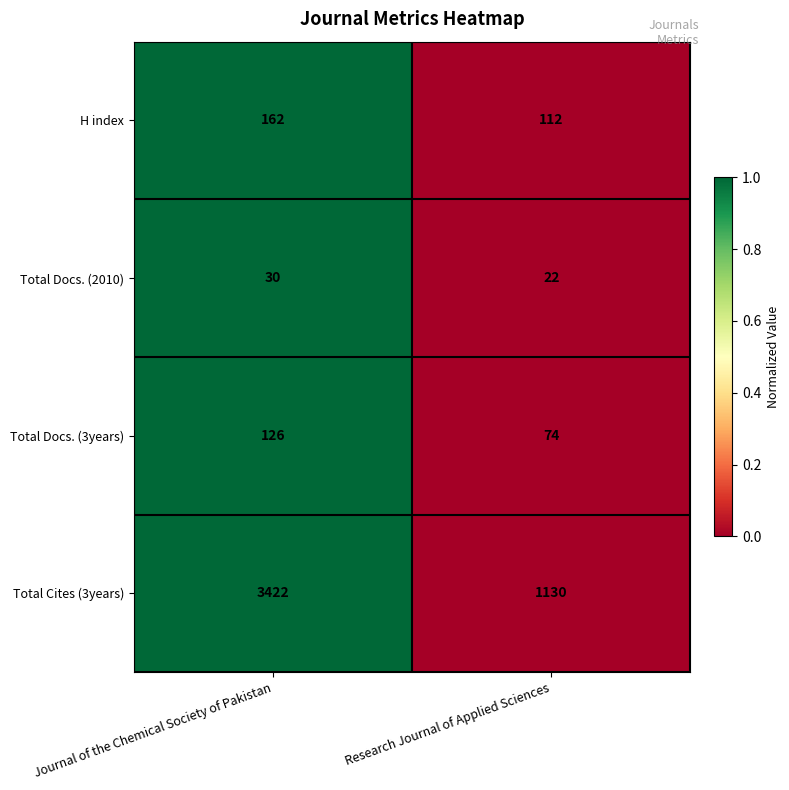

What is the highest value of the Total Cites (3years) series?

3422